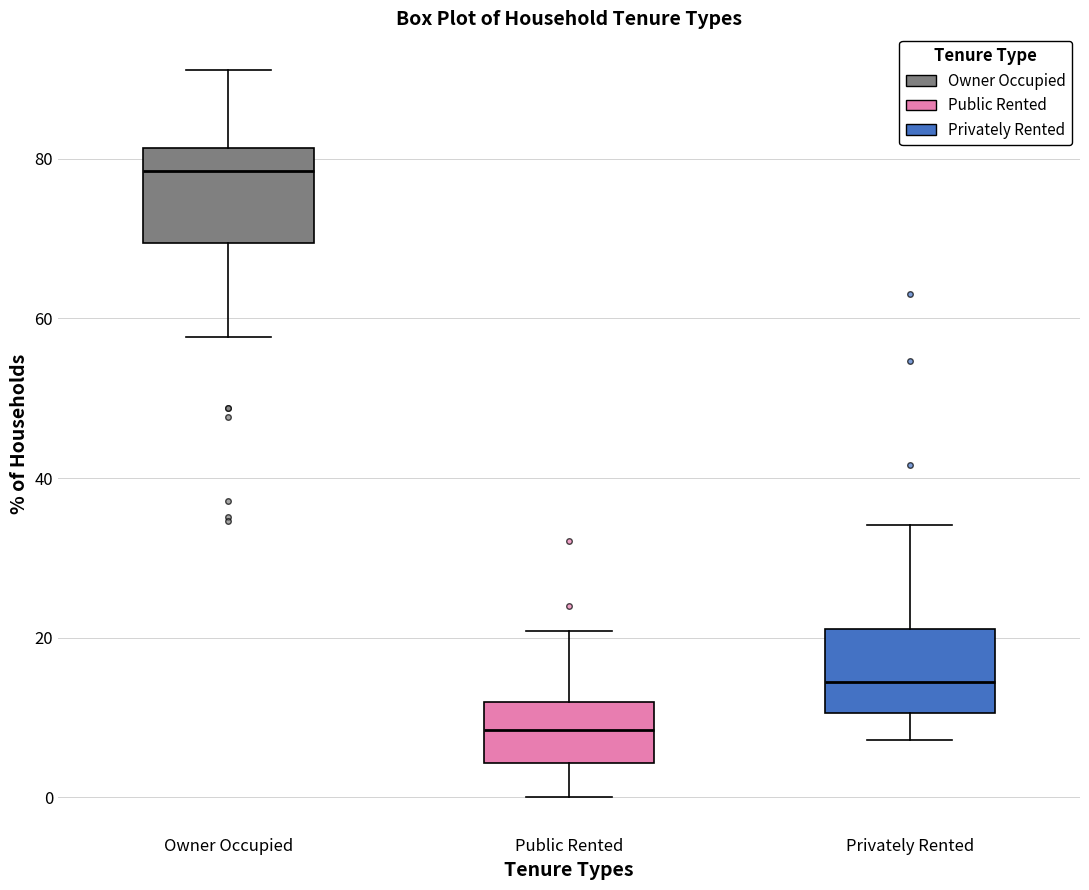

Reading left to right, transcribe this box plot: for each box, give where its median line is, the range the box spans, and where its two whiskers end, as read against the y-axis. The values are not printed on the chart, so give them approximately, as read against the axis.

Owner Occupied: median 78, box 70 to 82, whiskers 58 to 92
Public Rented: median 8, box 4 to 12, whiskers 0 to 20
Privately Rented: median 14, box 10 to 22, whiskers 8 to 34